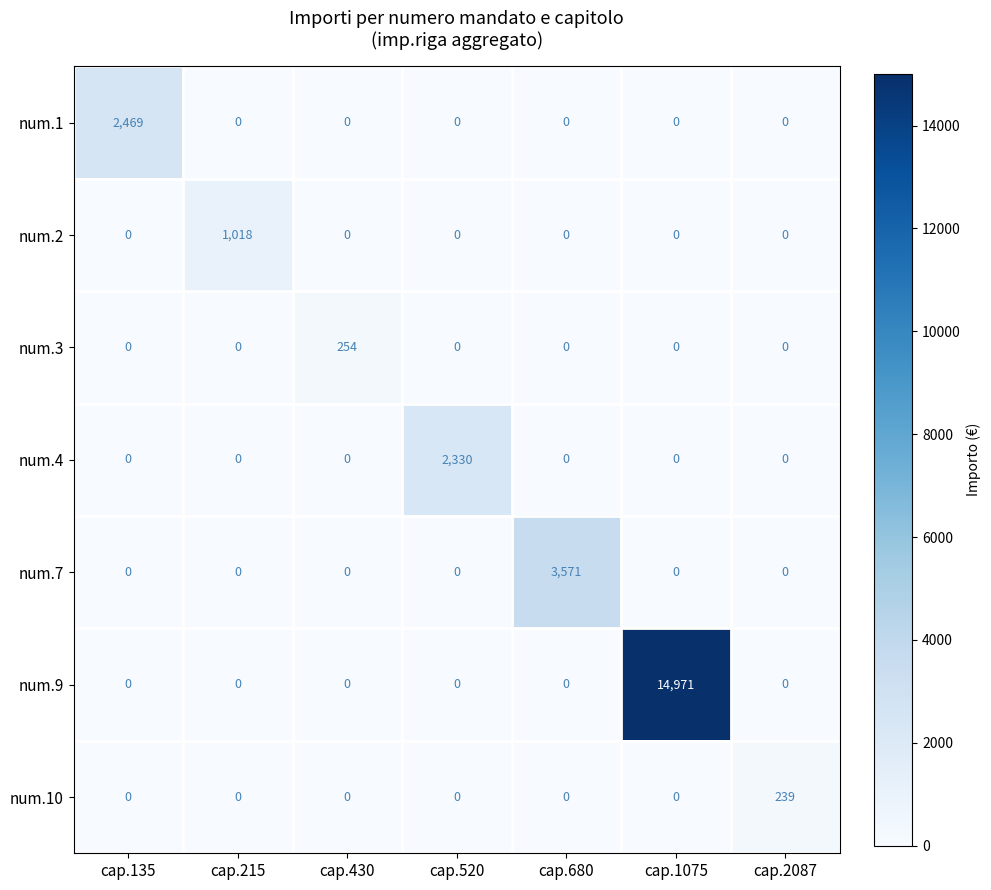

Which label corresponds to the largest value in the chart?

cap.1075